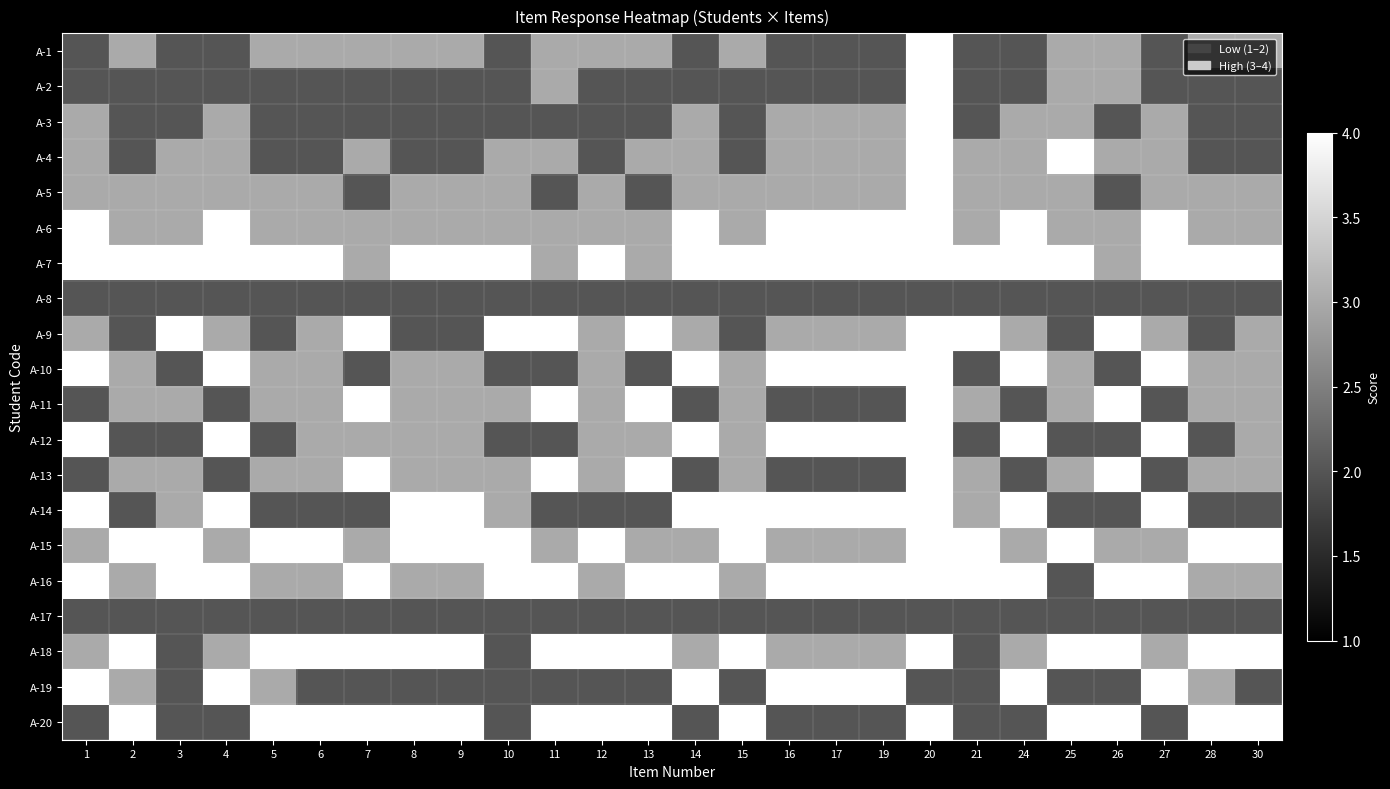

How many data points does each series have?

26